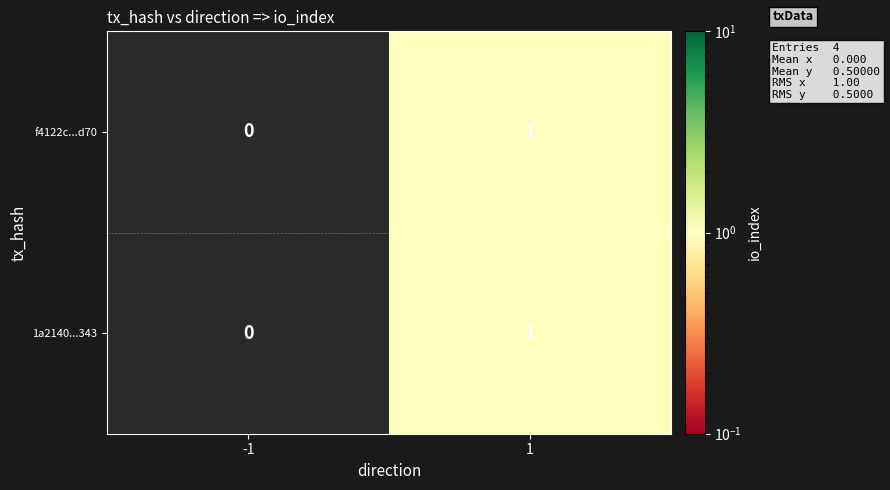

List the labels in order of f4122c...d70 value, smallest first.

-1, 1